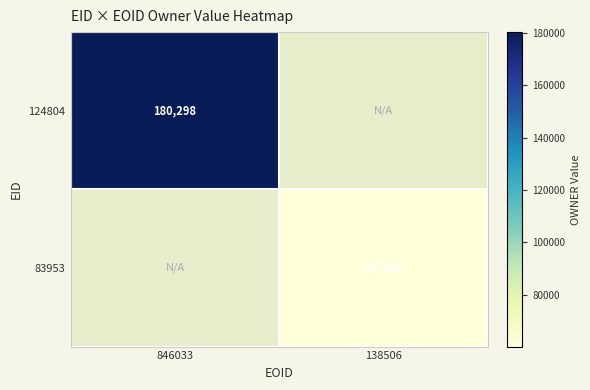

Between 138506 and 846033, which is larger?

846033